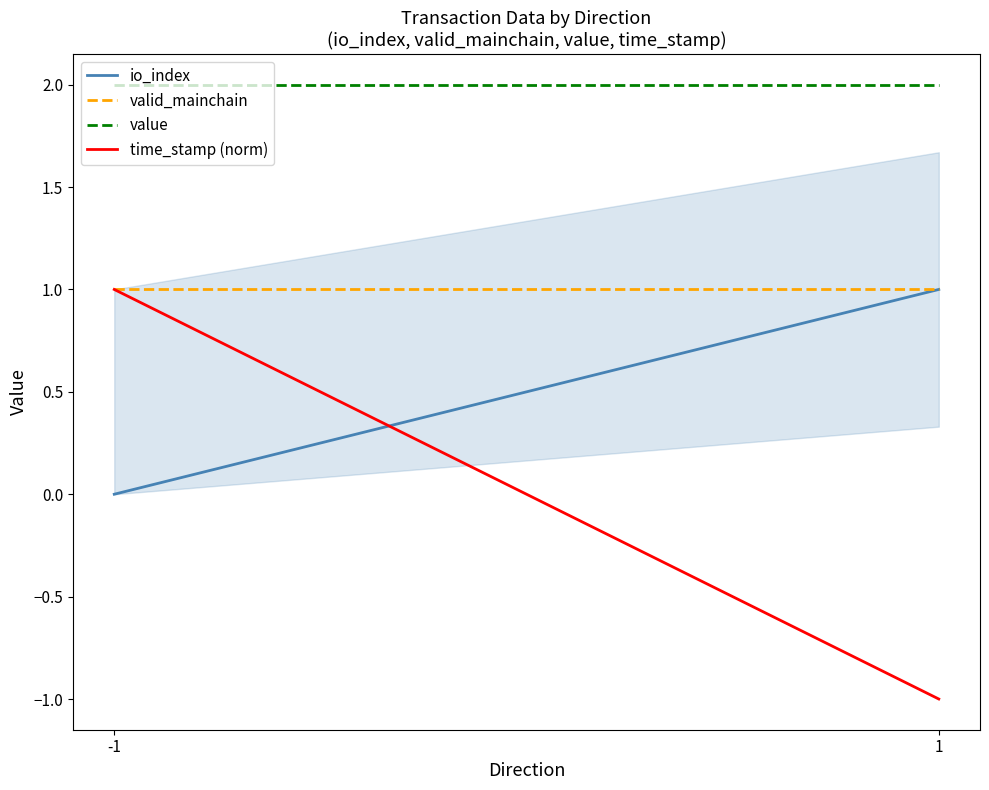

At how many categories does at least one series exceed 1?

2